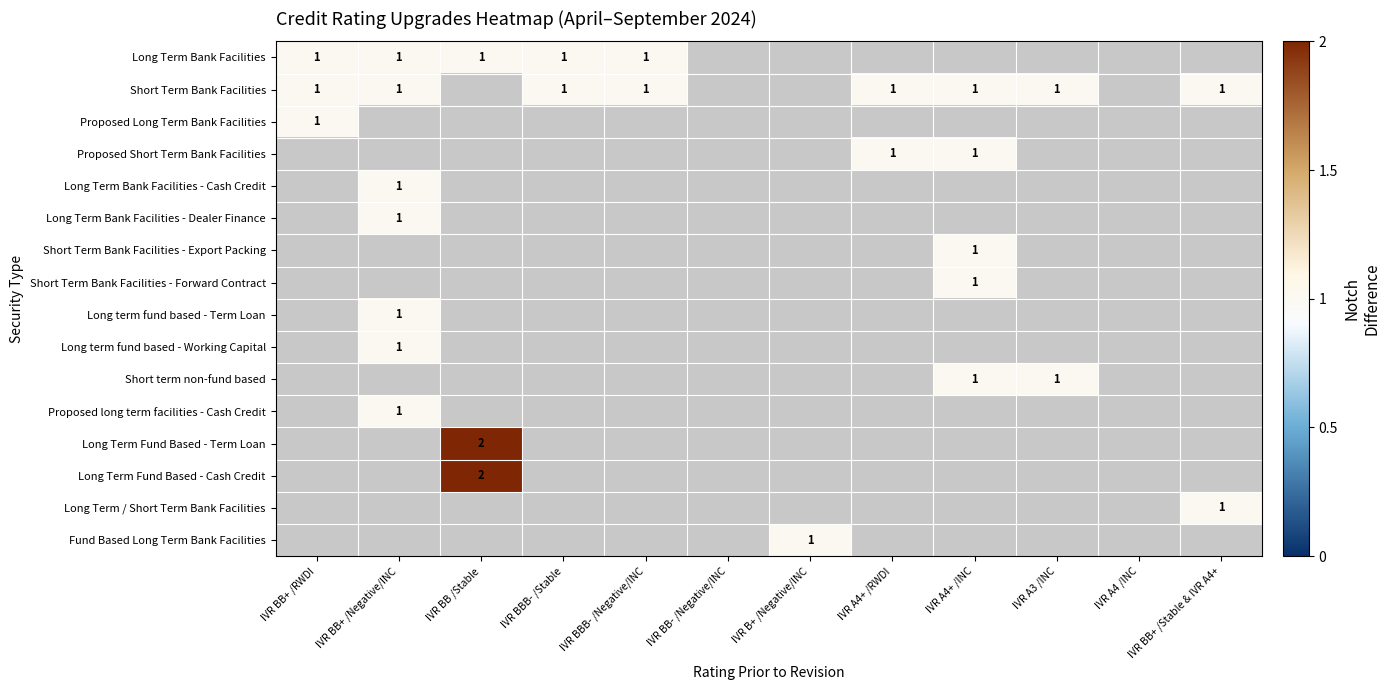

How many distinct data groups are displayed?

16